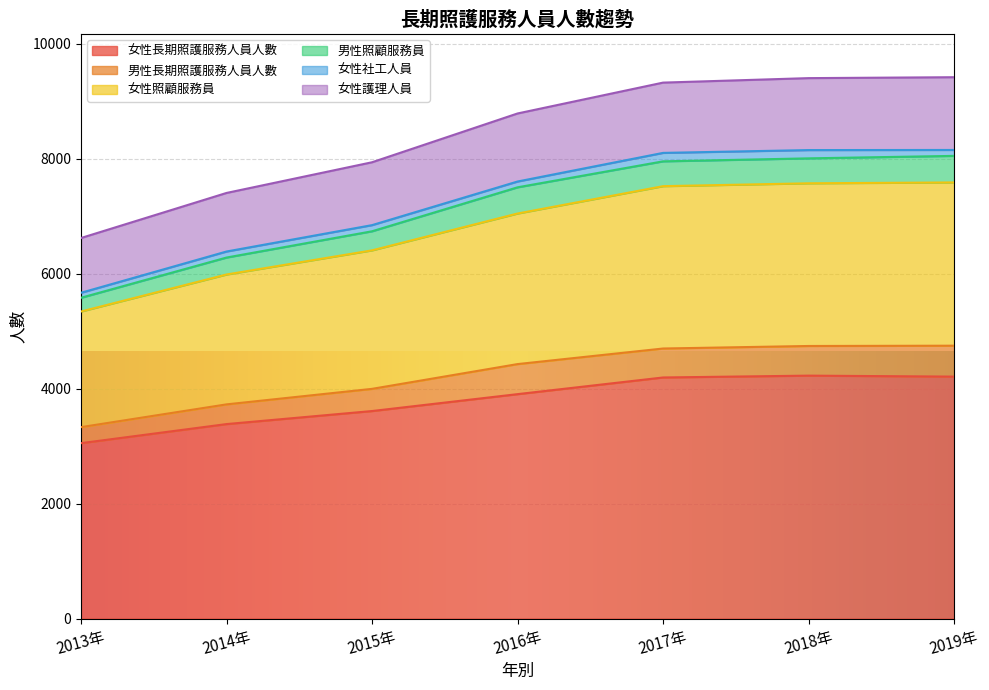

Which category has the lowest value in the 女性長期照護服務人員人數 series?

2013年